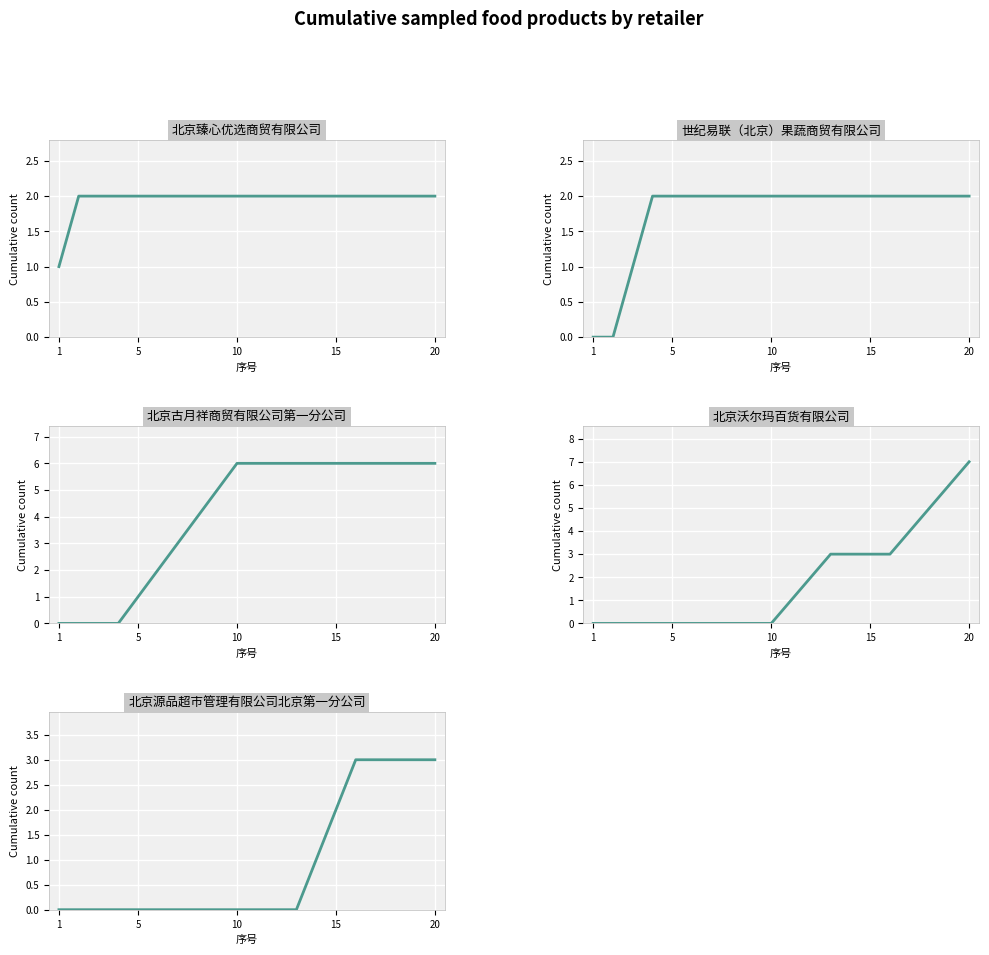

Reading left to right, list all the values displayed in this chart.

北京臻心优选商贸有限公司: 1	2	2	2	2	2	2	2	2	2	2	2	2	2	2	2	2	2	2	2
世纪易联（北京）果蔬商贸有限公司: 0	0	1	2	2	2	2	2	2	2	2	2	2	2	2	2	2	2	2	2
北京古月祥商贸有限公司第一分公司: 0	0	0	0	1	2	3	4	5	6	6	6	6	6	6	6	6	6	6	6
北京沃尔玛百货有限公司: 0	0	0	0	0	0	0	0	0	0	1	2	3	3	3	3	4	5	6	7
北京源品超市管理有限公司北京第一分公司: 0	0	0	0	0	0	0	0	0	0	0	0	0	1	2	3	3	3	3	3